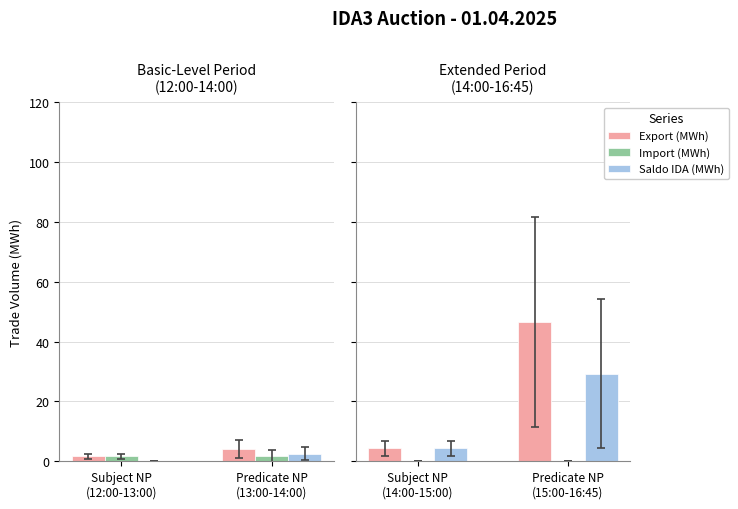

How many data points in Saldo IDA (MWh) are above 29?

1